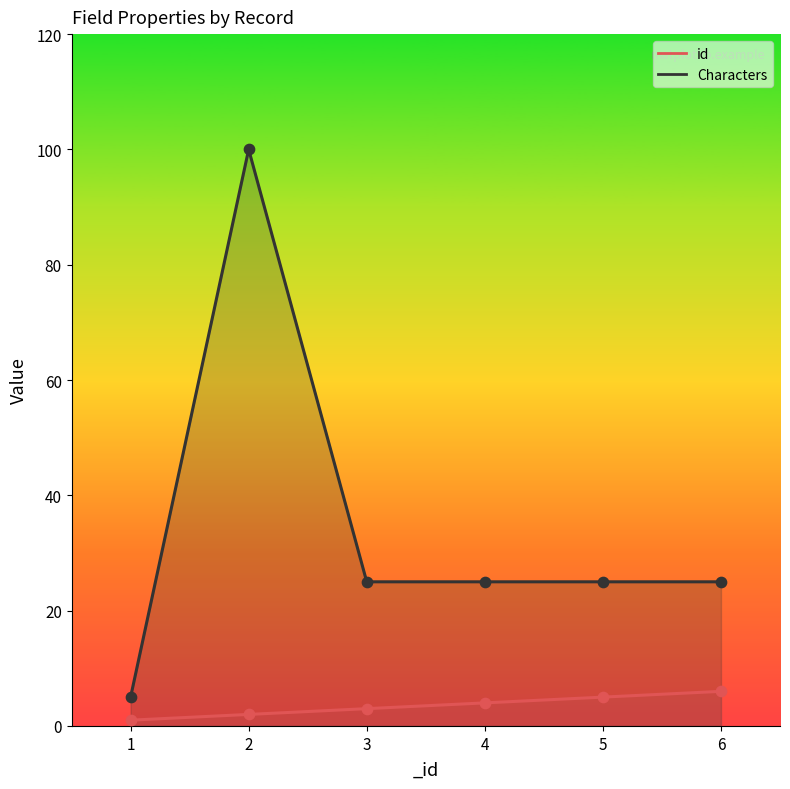

Which series has the largest Y range (max minus min)?

Characters